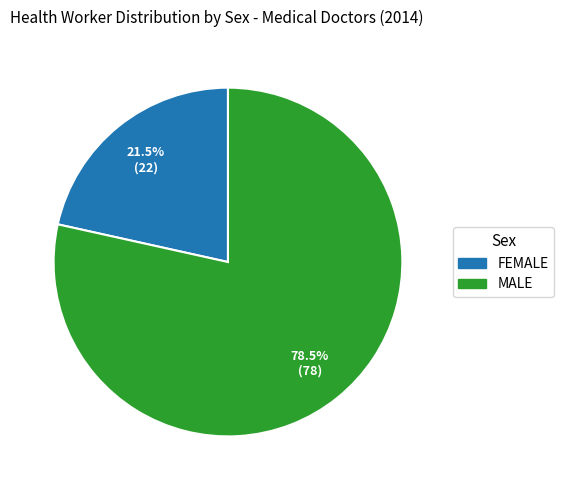

Count the number of slices in the pie.

2